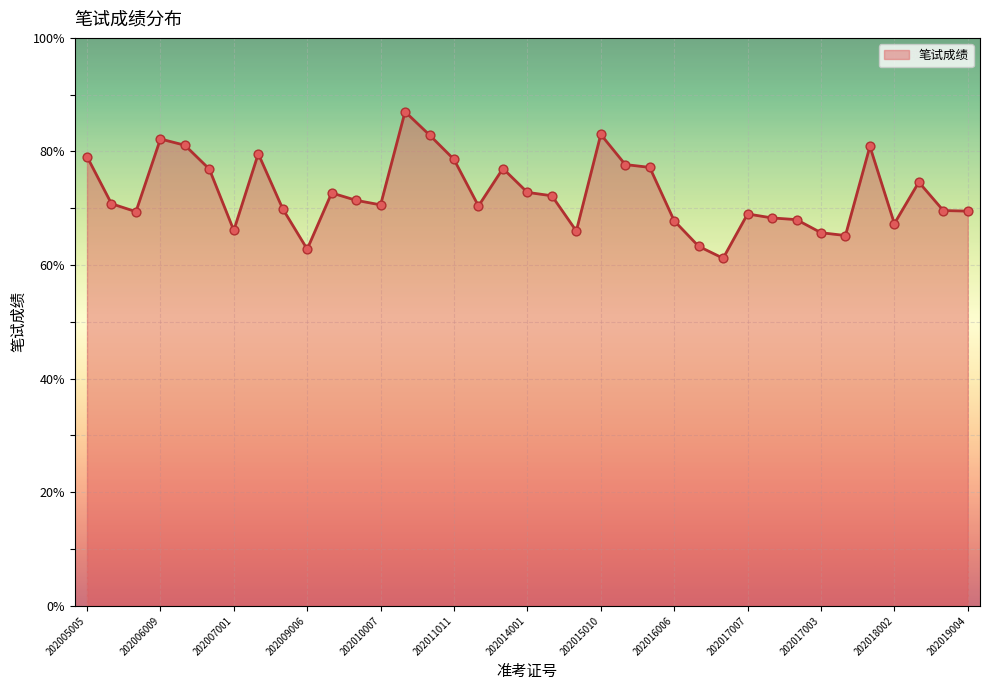

What is the minimum value shown in the chart?

61.2